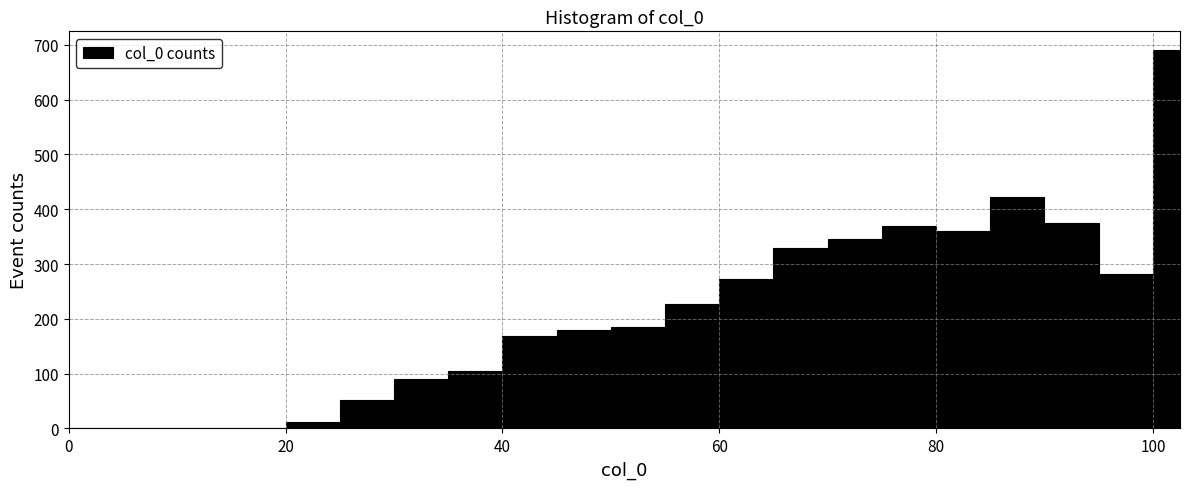

Read against the x-axis, roughly where is the centre of the tallest bar?

102